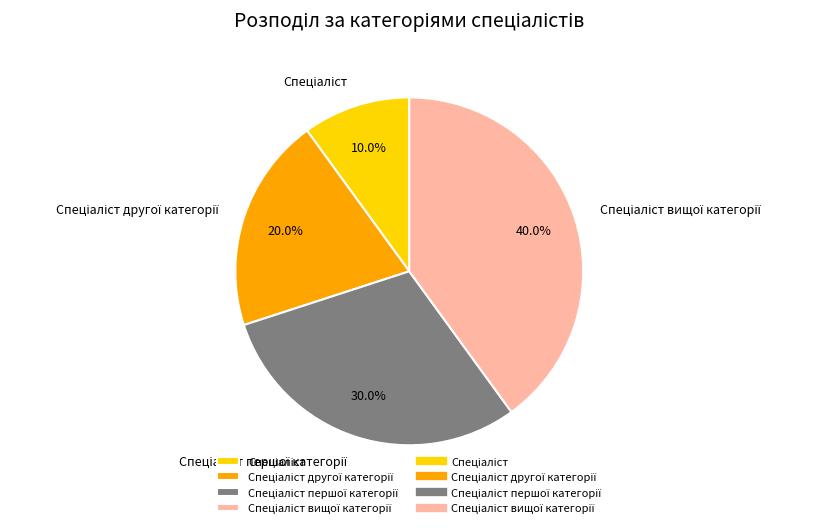

Does any single category account for the majority?

No